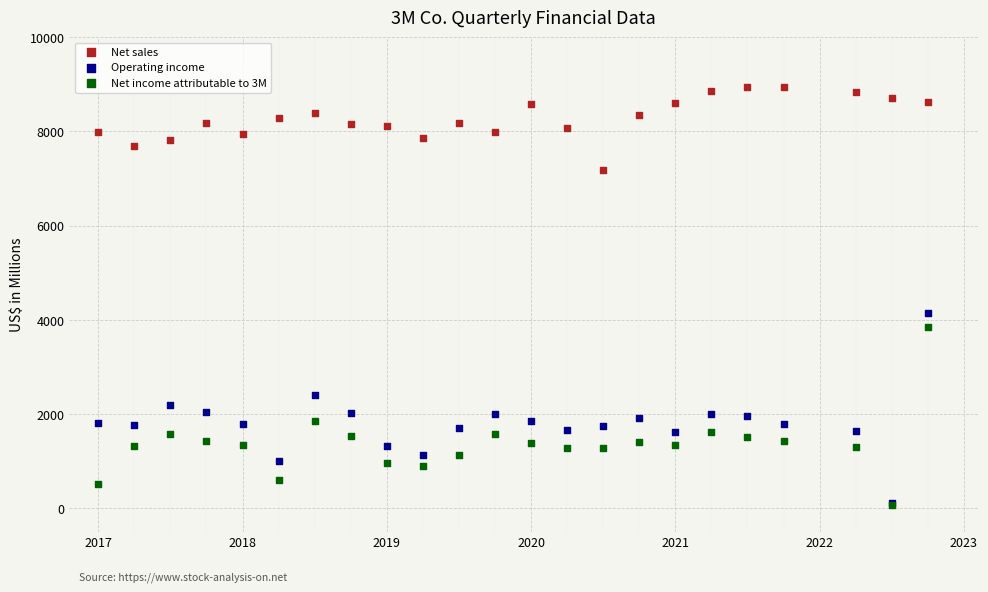

Which series reaches the maximum Y coordinate?

Net sales